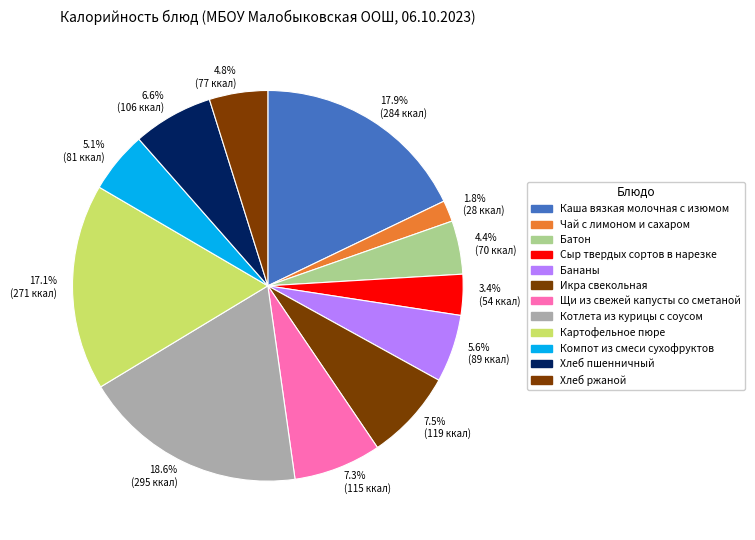

Is there any slice that represents more than half of the pie?

No